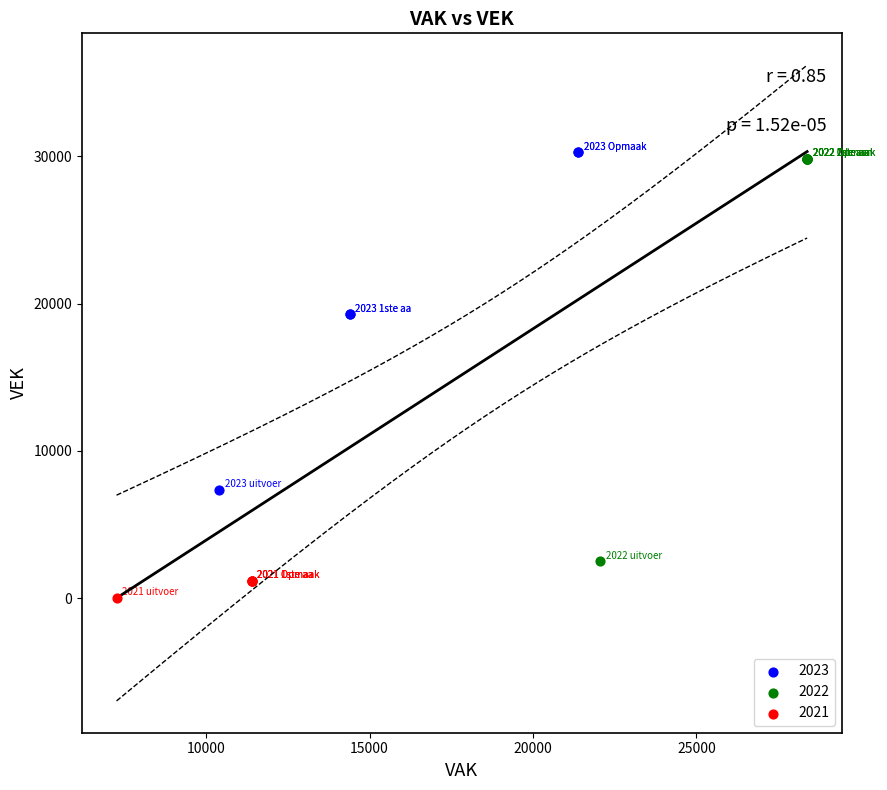

Which series has the largest Y range (max minus min)?

2022